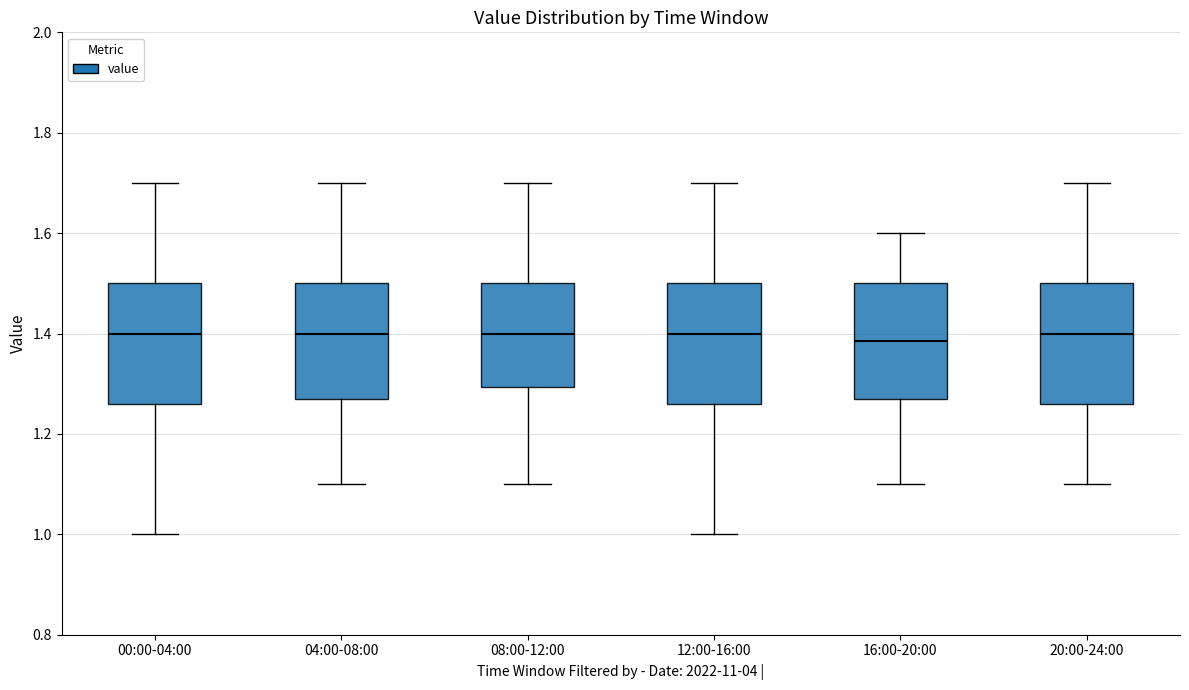

Reading left to right, transcribe this box plot: for each box, give where its median line is, the range the box spans, and where its two whiskers end, as read against the y-axis. The values are not printed on the chart, so give them approximately, as read against the axis.

00:00-04:00: median 1.40, box 1.26 to 1.50, whiskers 1.00 to 1.70
04:00-08:00: median 1.40, box 1.28 to 1.50, whiskers 1.10 to 1.70
08:00-12:00: median 1.40, box 1.30 to 1.50, whiskers 1.10 to 1.70
12:00-16:00: median 1.40, box 1.26 to 1.50, whiskers 1.00 to 1.70
16:00-20:00: median 1.38, box 1.28 to 1.50, whiskers 1.10 to 1.60
20:00-24:00: median 1.40, box 1.26 to 1.50, whiskers 1.10 to 1.70